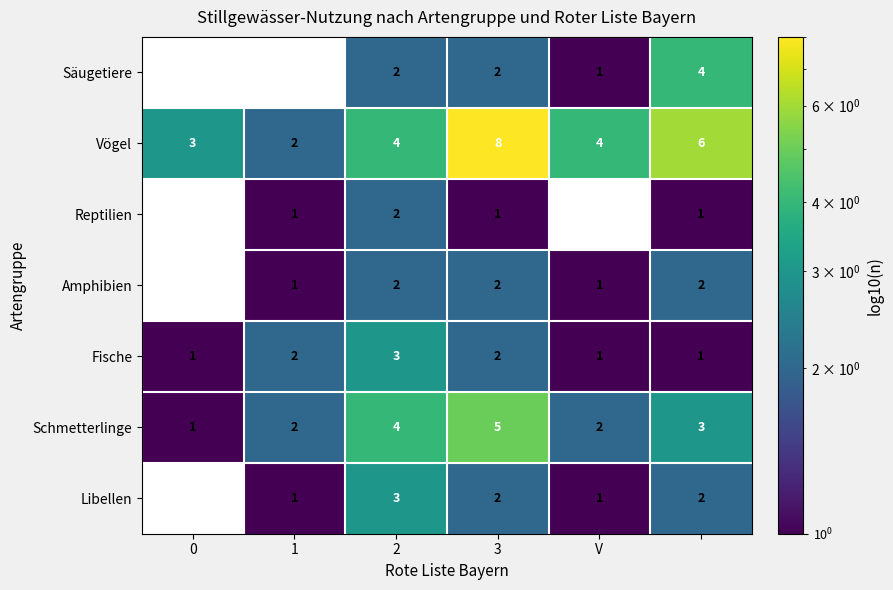

At which label does Vögel reach its minimum?

1